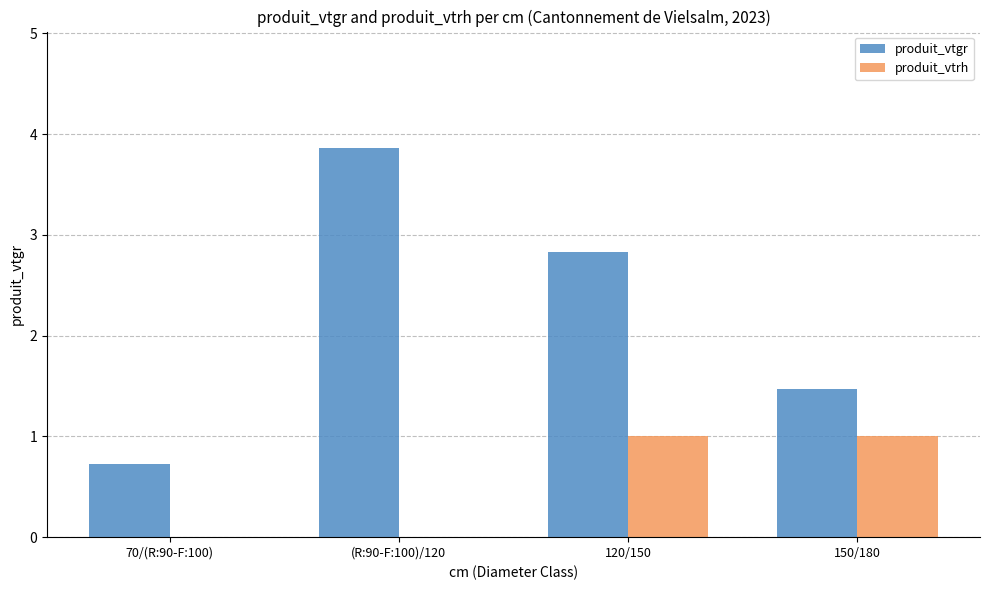

Which series has the largest total across all categories?

produit_vtgr